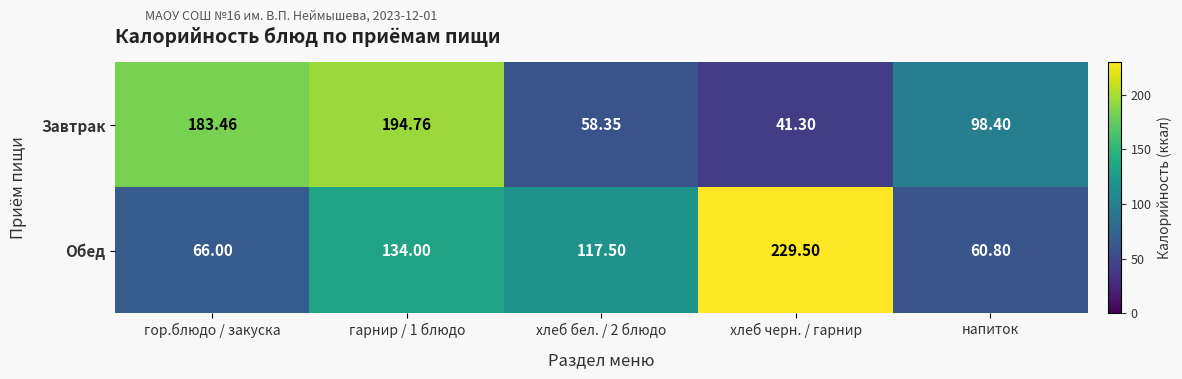

List the series in order of their peak value, highest first.

Обед, Завтрак